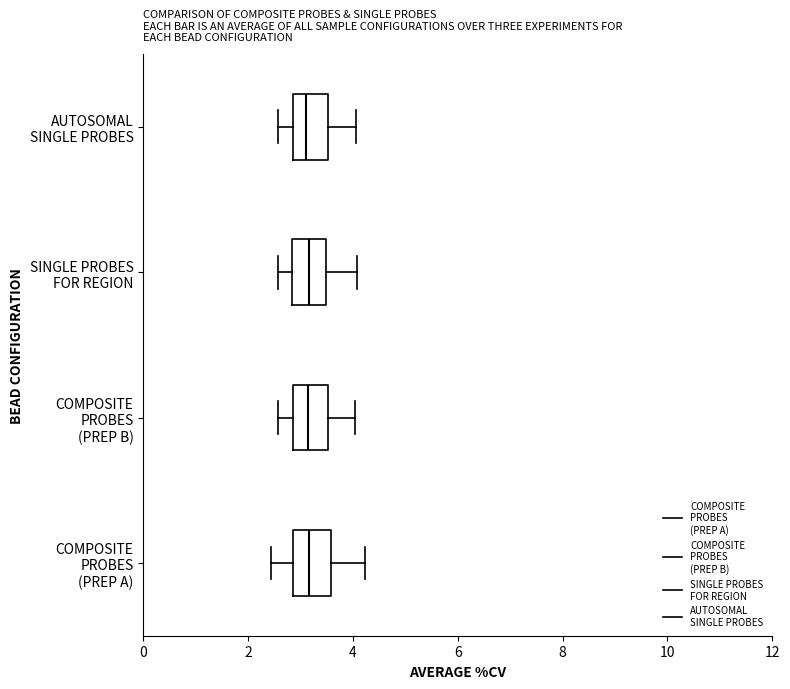

Reading bottom to top, transcribe this box plot: for each box, give where its median line is, the range the box spans, and where its two whiskers end, as read against the x-axis. The values are not printed on the chart, so give them approximately, as read against the axis.

COMPOSITE PROBES (PREP A): median 3.2, box 2.8 to 3.6, whiskers 2.4 to 4.2
COMPOSITE PROBES (PREP B): median 3.2, box 2.8 to 3.6, whiskers 2.6 to 4.0
SINGLE PROBES FOR REGION: median 3.2, box 2.8 to 3.4, whiskers 2.6 to 4.0
AUTOSOMAL SINGLE PROBES: median 3.2, box 2.8 to 3.6, whiskers 2.6 to 4.0